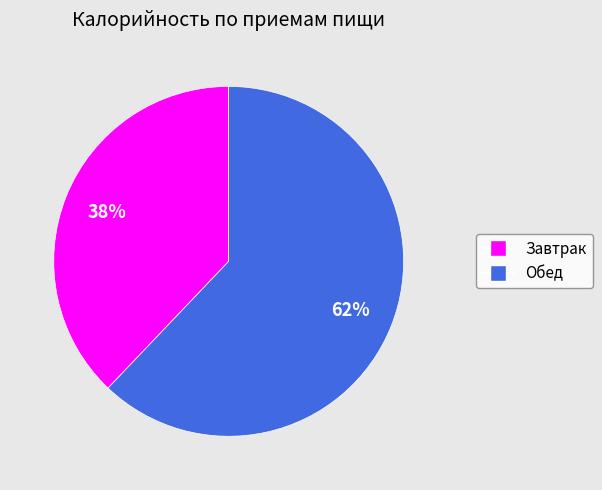

Which has a higher value, Обед or Завтрак?

Обед